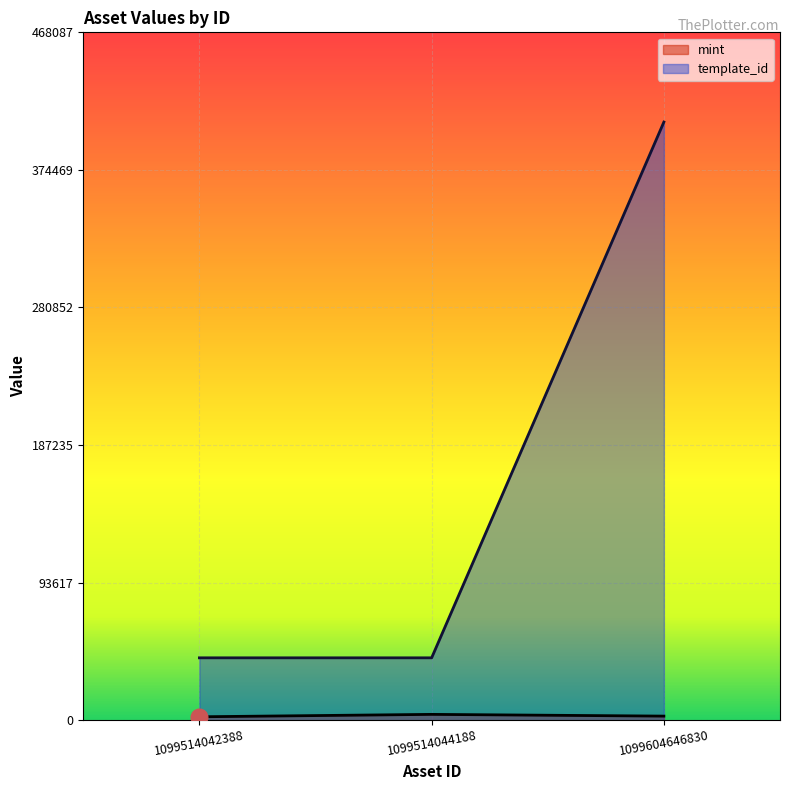

Does the chart display data point markers on the line(s)?

No